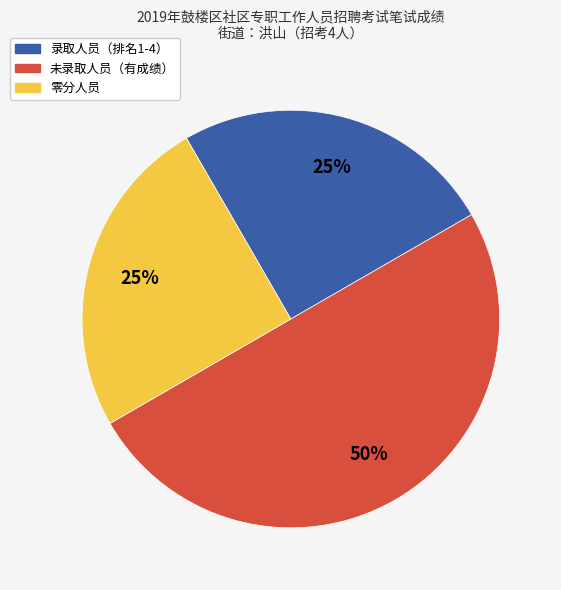

To the nearest percent, what is the average slice percentage?

33%